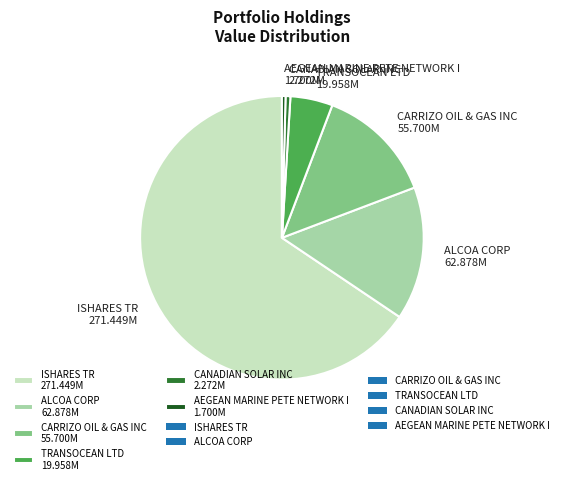

Is it true that ISHARES TR is 52% of the pie?

False